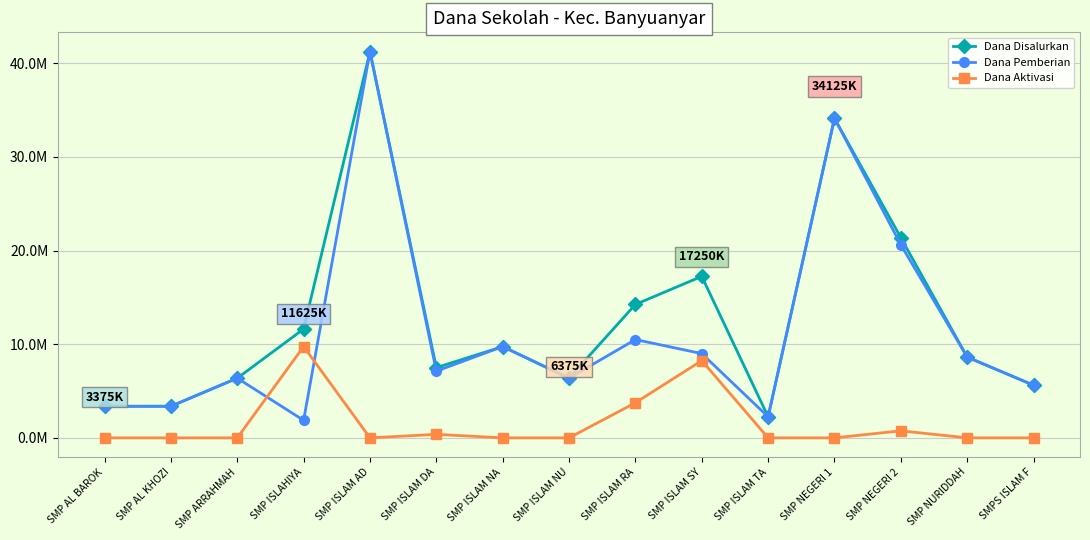

Reading left to right, transcribe all the data shown in this chart.

Dana Disalurkan: SMP AL BAROK=3375000	SMP AL KHOZI=3375000	SMP ARRAHMAH=6375000	SMP ISLAHIYA=11625000	SMP ISLAM AD=41250000	SMP ISLAM DA=7500000	SMP ISLAM NA=9750000	SMP ISLAM NU=6375000	SMP ISLAM RA=14250000	SMP ISLAM SY=17250000	SMP ISLAM TA=2250000	SMP NEGERI 1=34125000	SMP NEGERI 2=21375000	SMP NURIDDAH=8625000	SMPS ISLAM F=5625000
Dana Pemberian: SMP AL BAROK=3375000	SMP AL KHOZI=3375000	SMP ARRAHMAH=6375000	SMP ISLAHIYA=1875000	SMP ISLAM AD=41250000	SMP ISLAM DA=7125000	SMP ISLAM NA=9750000	SMP ISLAM NU=6375000	SMP ISLAM RA=10500000	SMP ISLAM SY=9000000	SMP ISLAM TA=2250000	SMP NEGERI 1=34125000	SMP NEGERI 2=20625000	SMP NURIDDAH=8625000	SMPS ISLAM F=5625000
Dana Aktivasi: SMP AL BAROK=0	SMP AL KHOZI=0	SMP ARRAHMAH=0	SMP ISLAHIYA=9750000	SMP ISLAM AD=0	SMP ISLAM DA=375000	SMP ISLAM NA=0	SMP ISLAM NU=0	SMP ISLAM RA=3750000	SMP ISLAM SY=8250000	SMP ISLAM TA=0	SMP NEGERI 1=0	SMP NEGERI 2=750000	SMP NURIDDAH=0	SMPS ISLAM F=0